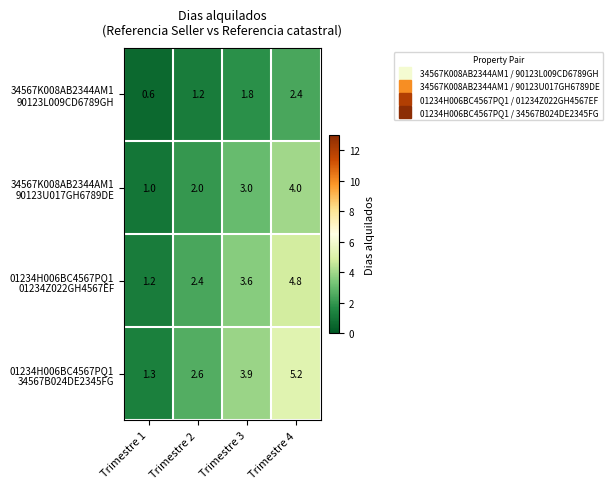

What is the difference between the highest and lowest values at Trimestre 3?

2.1